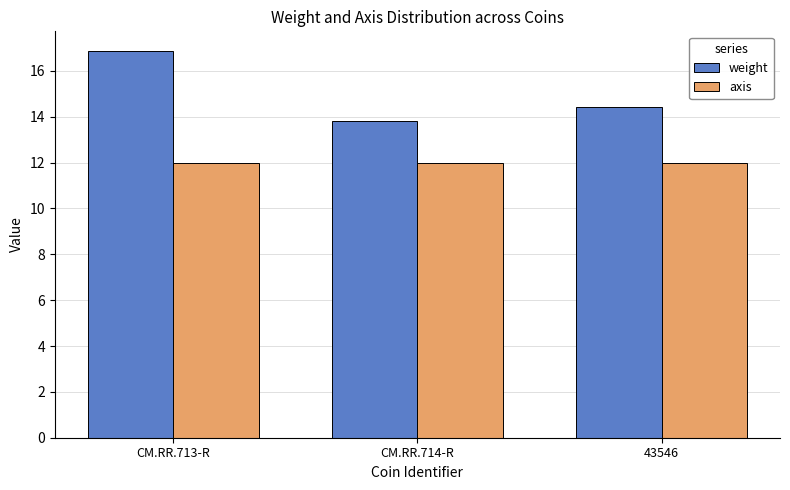

What is the difference between the maximum and second lowest values in the weight series?

2.4